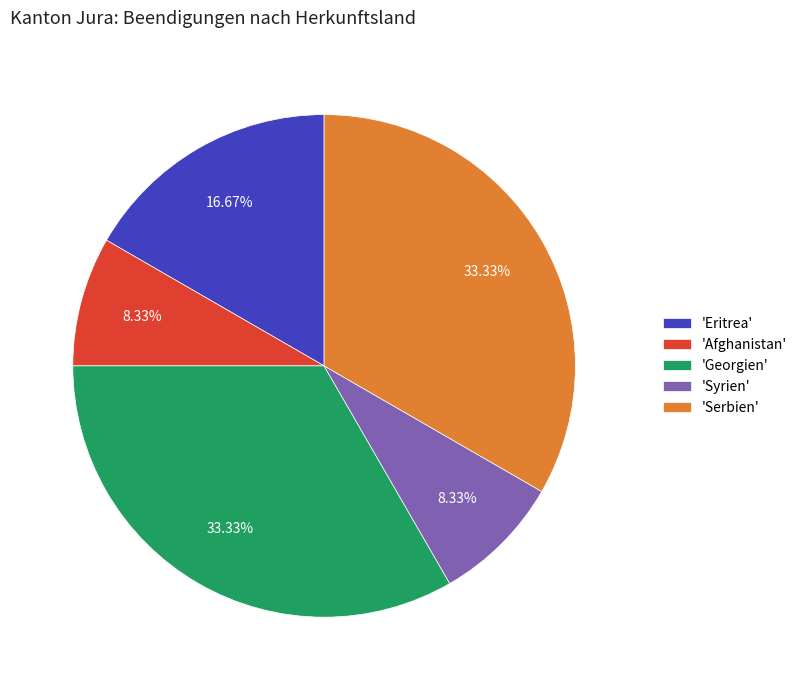

Between 'Serbien' and 'Syrien', which is larger?

'Serbien'